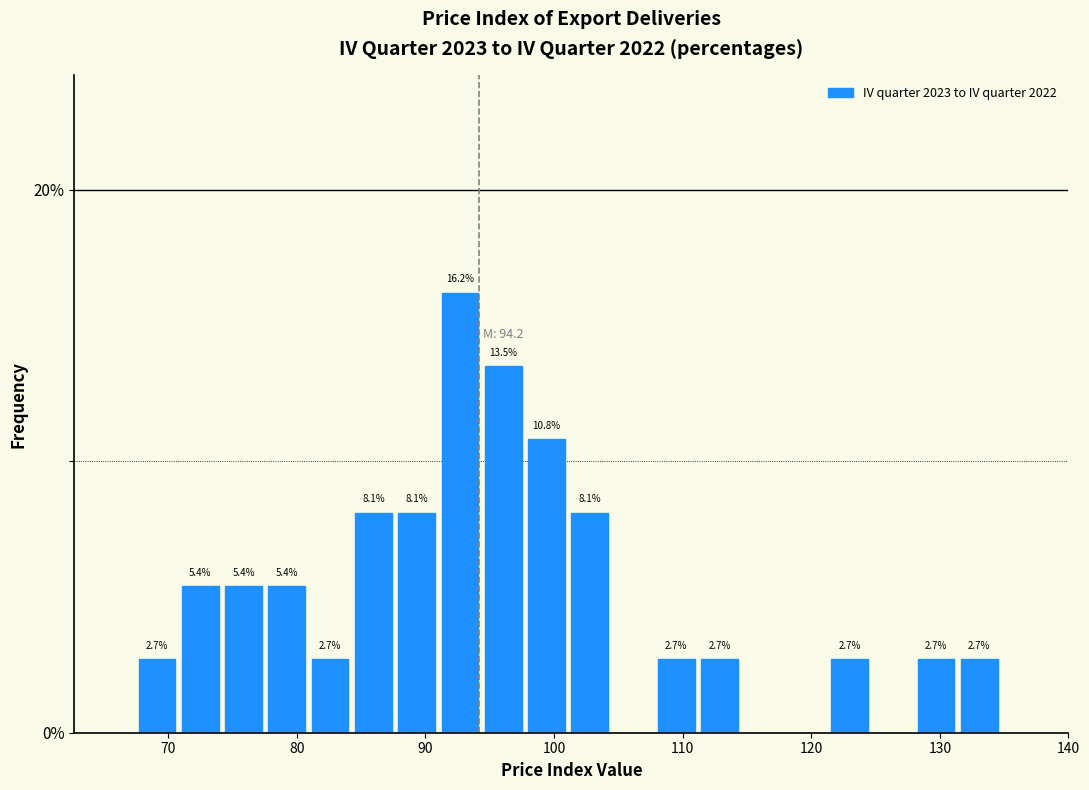

Around what value on the x-axis is the tallest bar? Give the approximate position of its centre, as read against the axis.

93